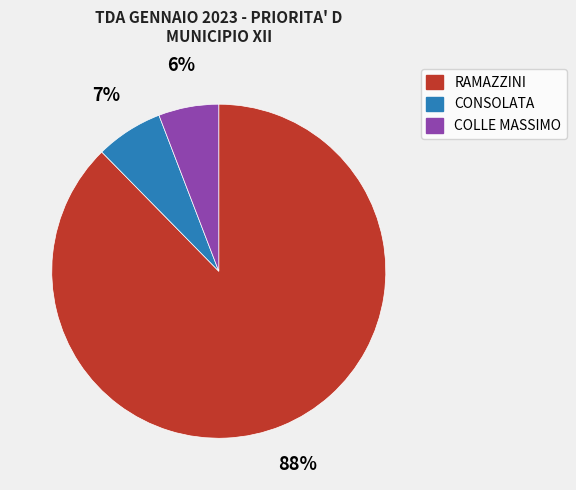

Is there any slice that represents more than half of the pie?

Yes